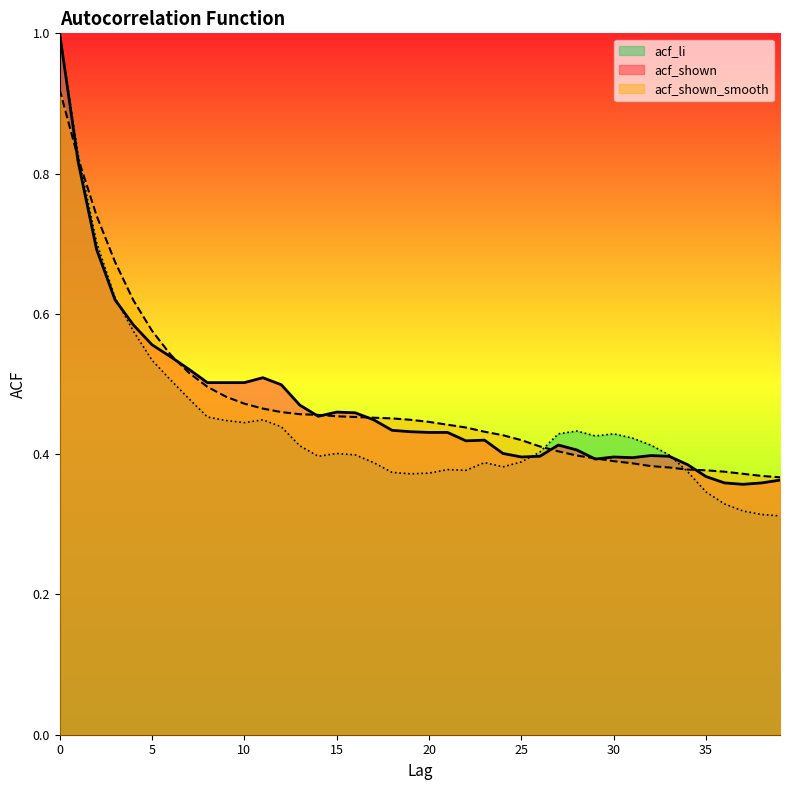

What is the value of the acf_shown point at the 35th from the left?

0.4